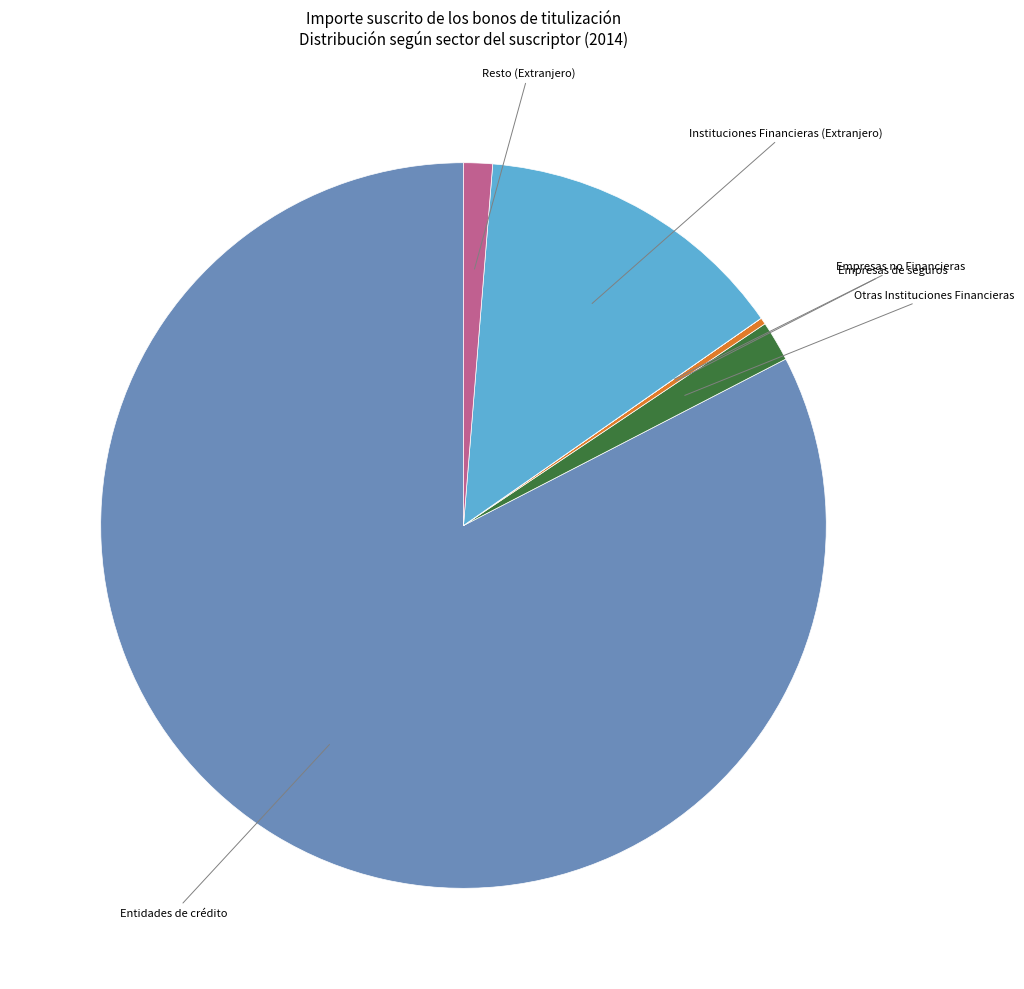

What is the largest slice in the pie chart?

Entidades de crédito